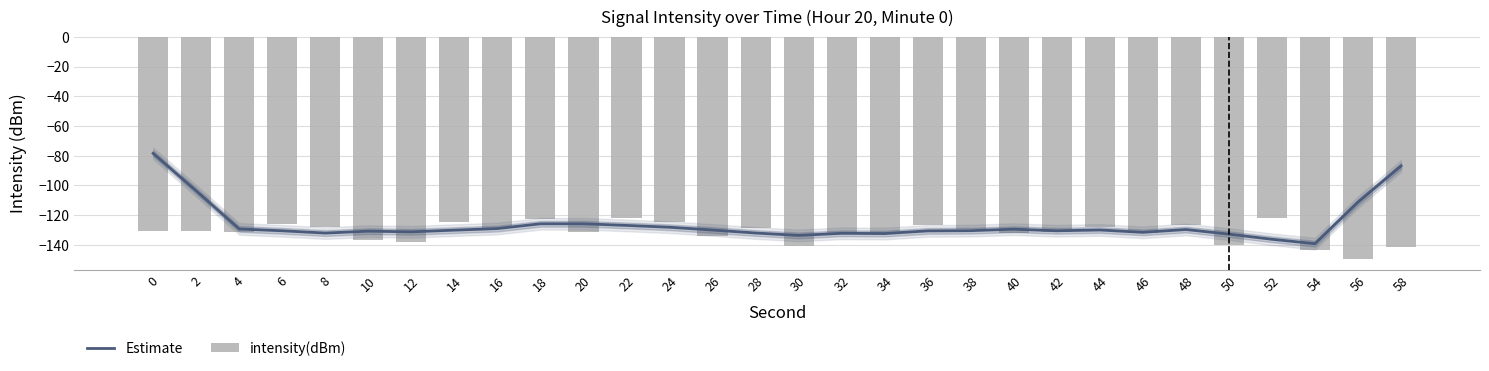

How many data points in Estimate are less than -130?

16